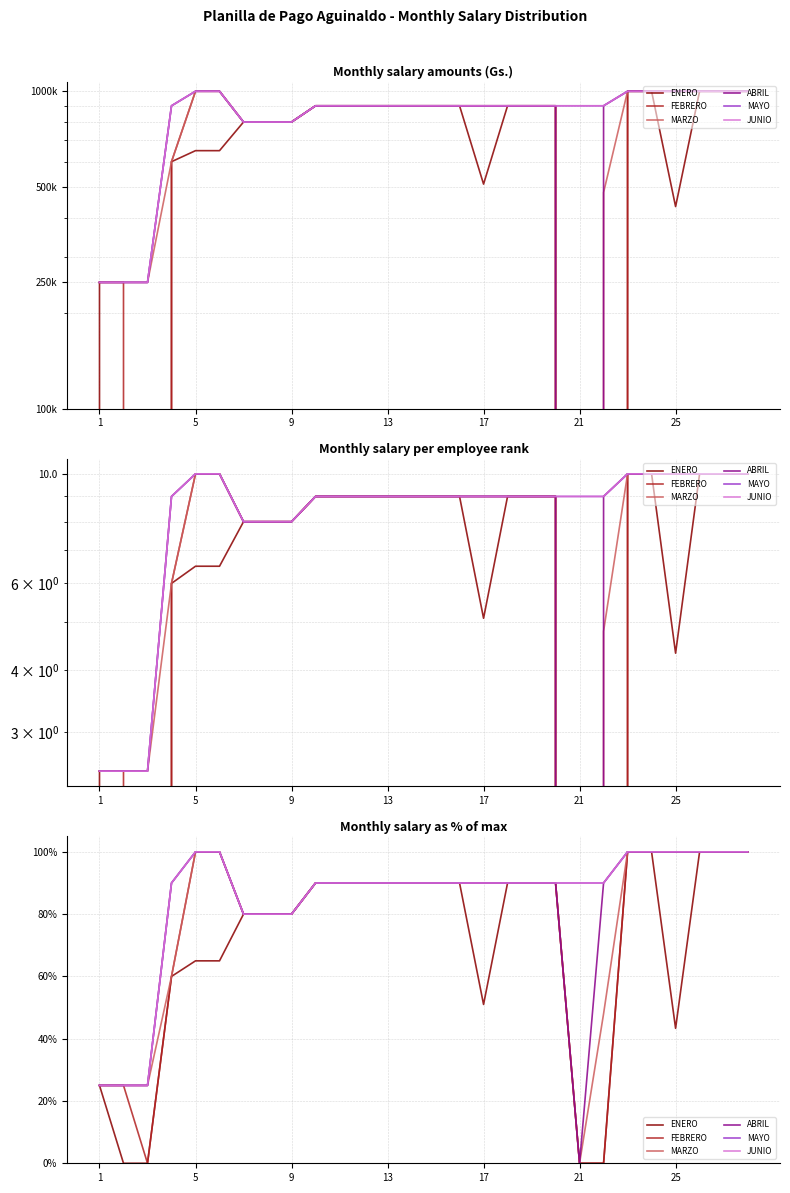

How many values in the JUNIO series are below 90?

6